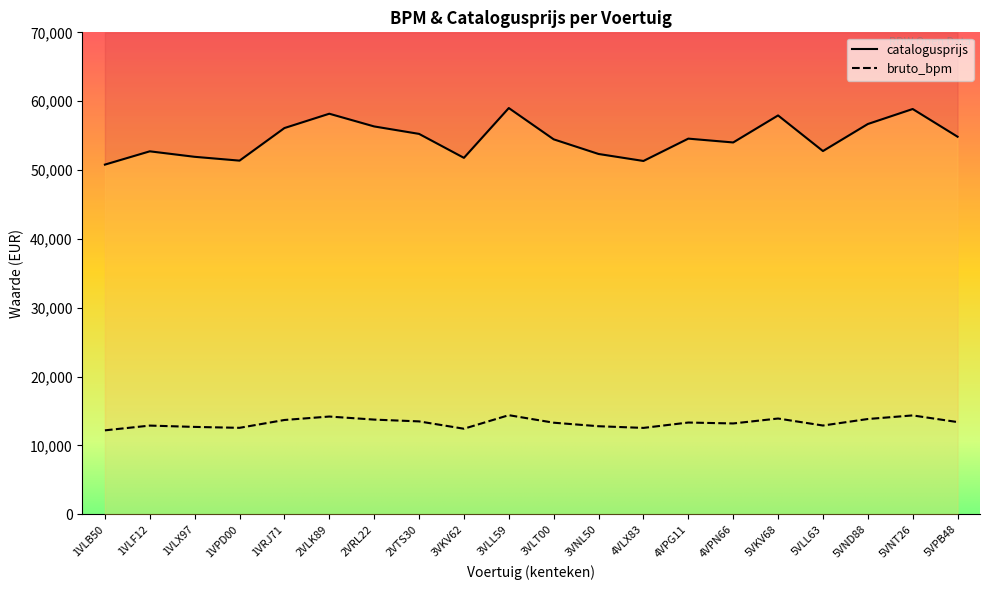

Count the number of data series in this chart.

2